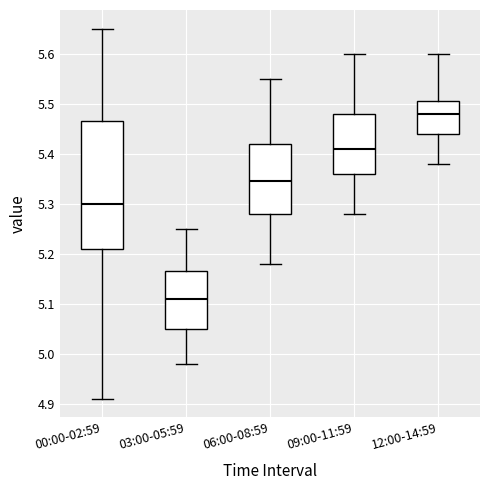

Reading left to right, transcribe this box plot: for each box, give where its median line is, the range the box spans, and where its two whiskers end, as read against the y-axis. The values are not printed on the chart, so give them approximately, as read against the axis.

00:00-02:59: median 5.30, box 5.21 to 5.47, whiskers 4.91 to 5.65
03:00-05:59: median 5.11, box 5.05 to 5.17, whiskers 4.98 to 5.25
06:00-08:59: median 5.35, box 5.28 to 5.42, whiskers 5.18 to 5.55
09:00-11:59: median 5.41, box 5.36 to 5.48, whiskers 5.28 to 5.60
12:00-14:59: median 5.48, box 5.44 to 5.51, whiskers 5.38 to 5.60